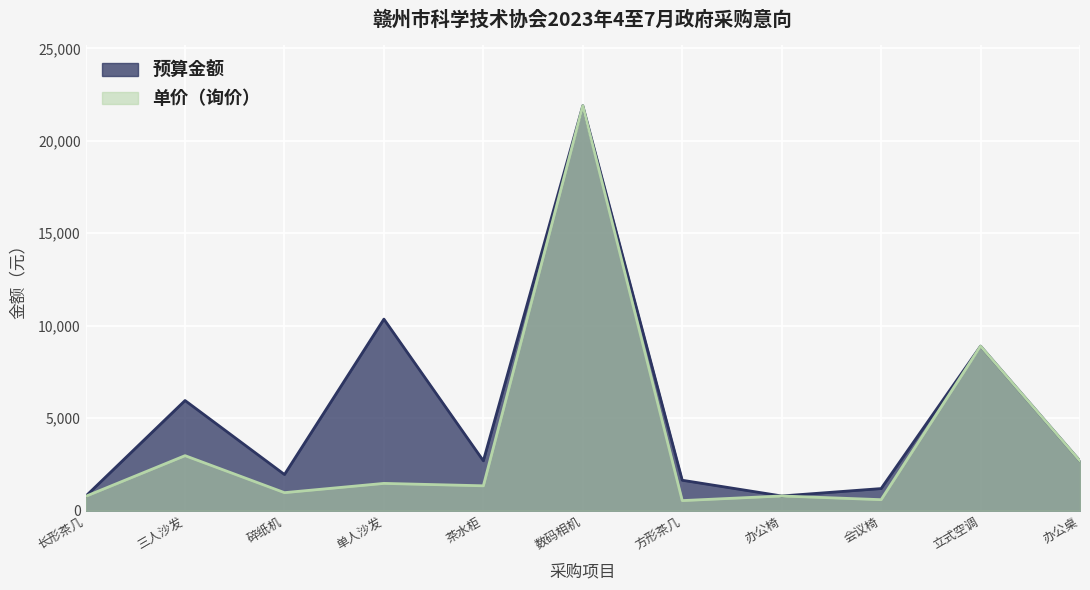

The value of 单价（询价） at 立式空调 is 3005. True or false?

False